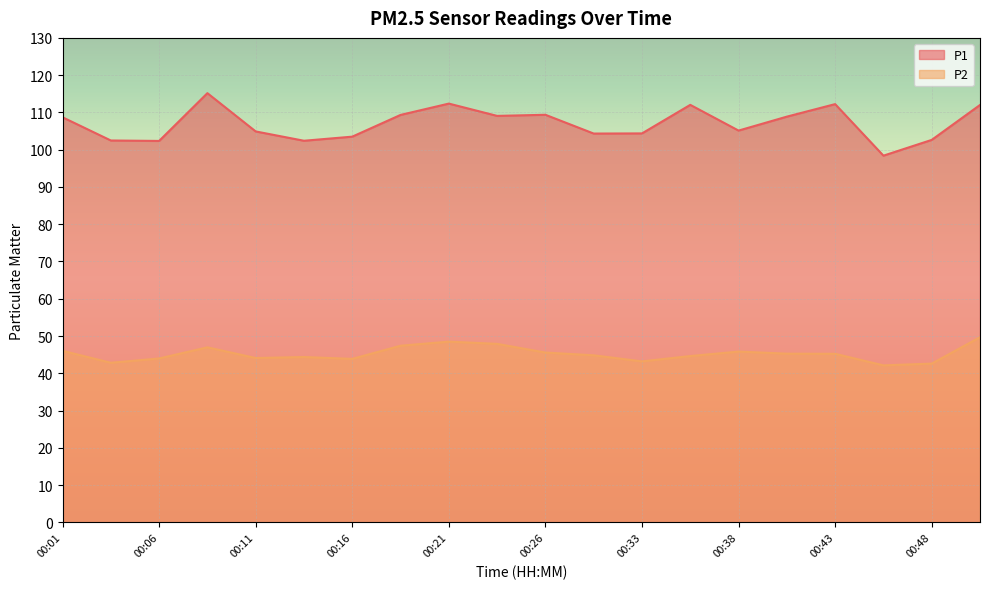

Reading left to right, extract all data points from this chart.

P1: 00:01=108.7	00:03=102.5	00:06=102.3	00:08=115.2	00:11=104.9	00:13=102.4	00:16=103.5	00:18=109.3	00:21=112.4	00:23=109.1	00:26=109.4	00:28=104.3	00:33=104.4	00:36=112.0	00:38=105.1	00:41=108.9	00:43=112.2	00:46=98.4	00:48=102.6	00:50=112.0
P2: 00:01=46.0	00:03=42.8	00:06=44.0	00:08=47.0	00:11=44.1	00:13=44.4	00:16=43.9	00:18=47.4	00:21=48.5	00:23=47.9	00:26=45.6	00:28=44.8	00:33=43.2	00:36=44.6	00:38=45.8	00:41=45.3	00:43=45.2	00:46=42.1	00:48=42.6	00:50=49.7